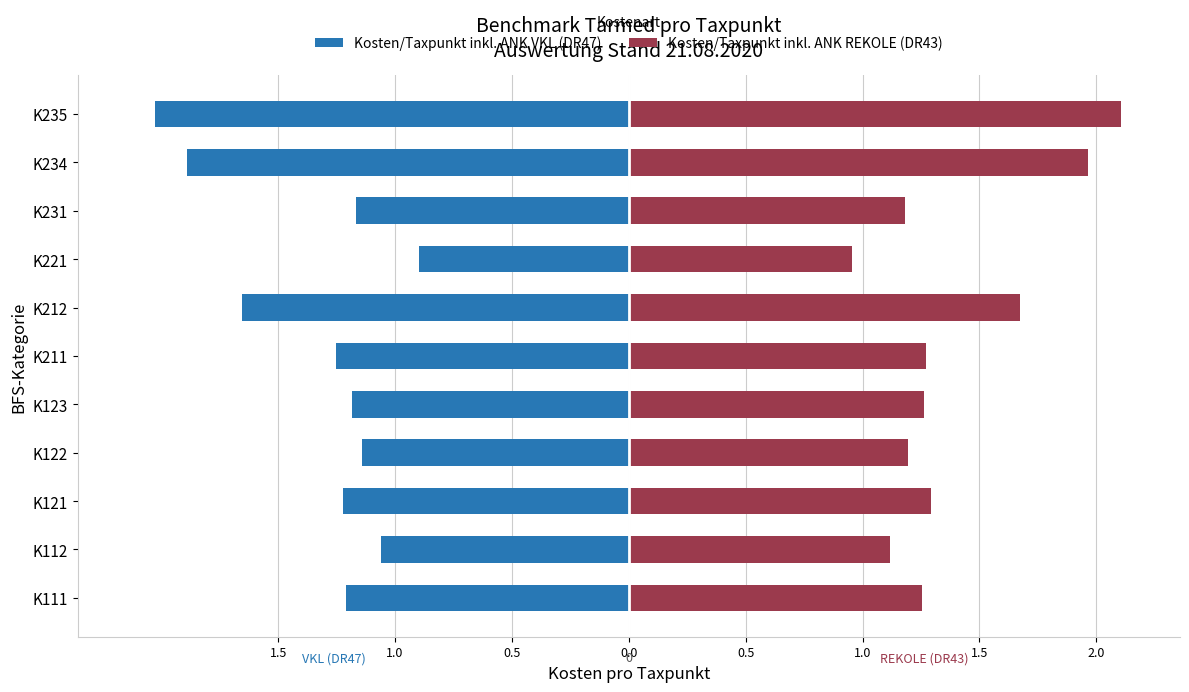

Reading right to left, what are all the values shown in this chart?

Kosten/Taxpunkt inkl. ANK VKL (DR47): -2.0	-1.9	-1.2	-0.9	-1.7	-1.3	-1.2	-1.1	-1.2	-1.1	-1.2
Kosten/Taxpunkt inkl. ANK REKOLE (DR43): 2.1	2.0	1.2	1.0	1.7	1.3	1.3	1.2	1.3	1.1	1.3